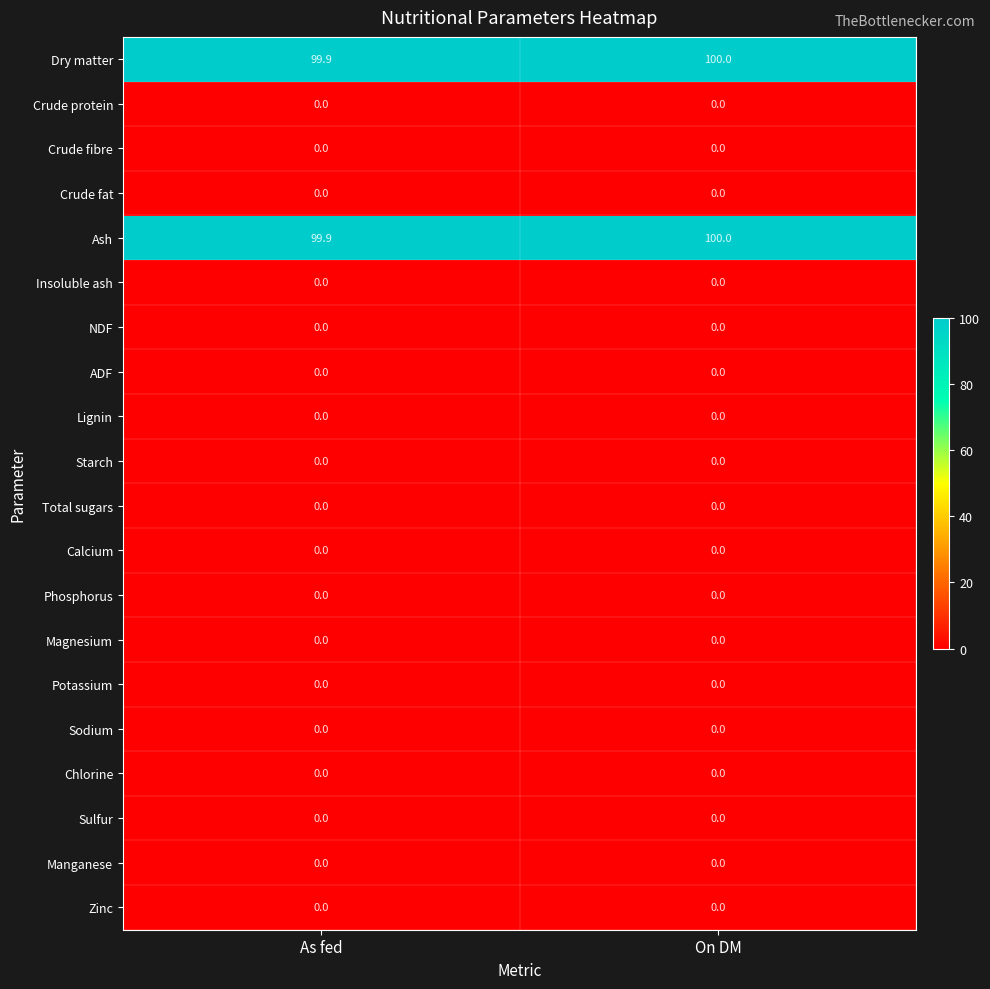

List the labels in order of Dry matter value, largest first.

On DM, As fed